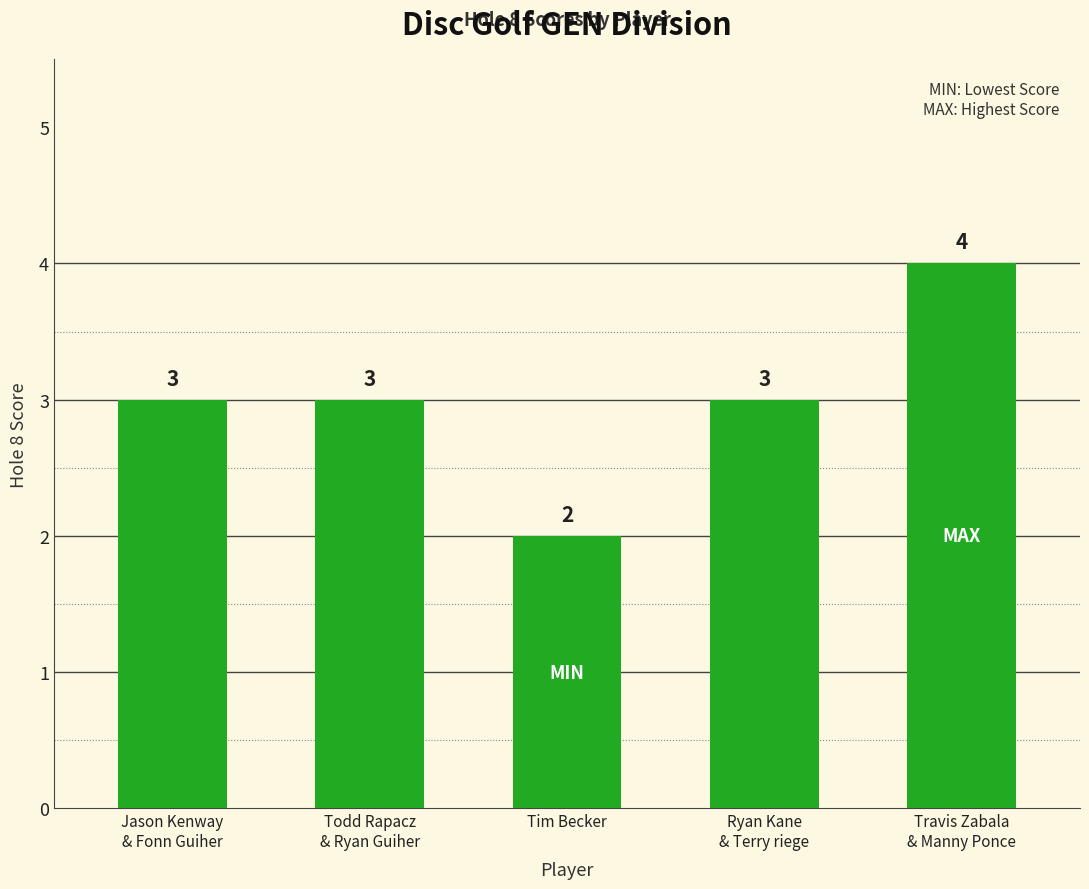

What is the value of the 2nd bar from the left?

3